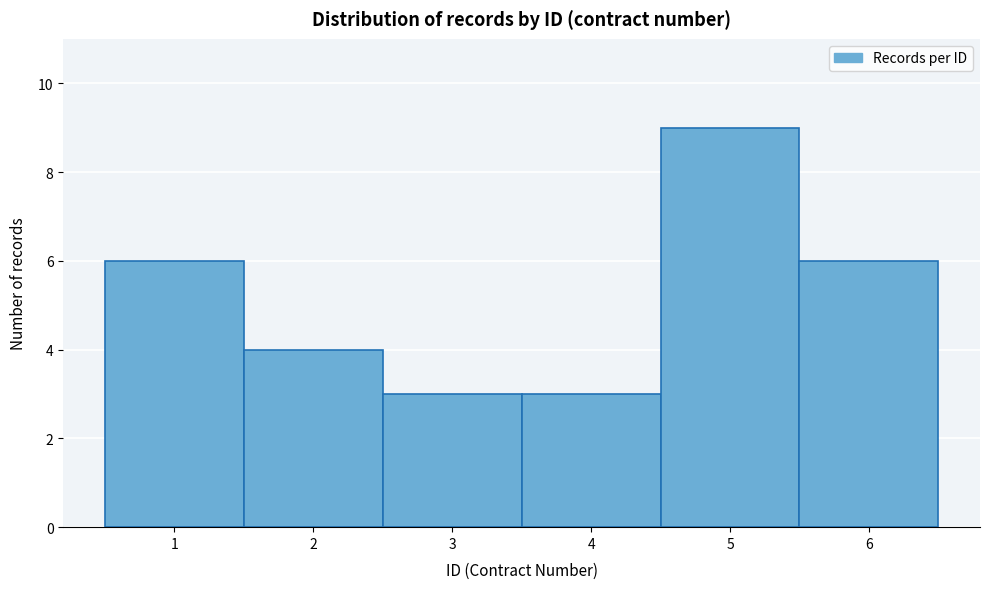

Reading left to right, list every bar in this chart as the range it spans on the x-axis followed by its height. The values are not printed on the chart, so give them approximately, as read against the axis.

0.5 to 1.5: 6
1.5 to 2.5: 4
2.5 to 3.5: 3
3.5 to 4.5: 3
4.5 to 5.5: 9
5.5 to 6.5: 6